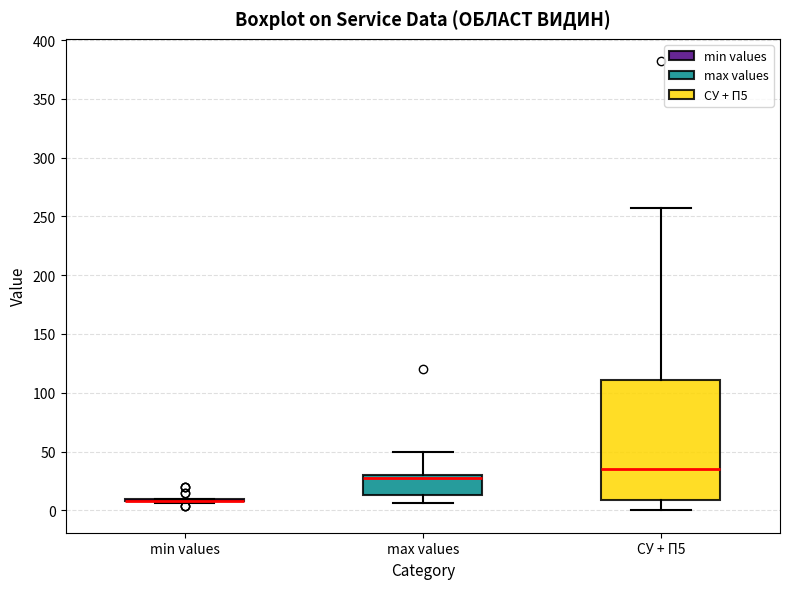

Where does the upper whisker of the box for max values end on the y-axis? The values are not printed on the chart, so give them approximately, as read against the axis.

50